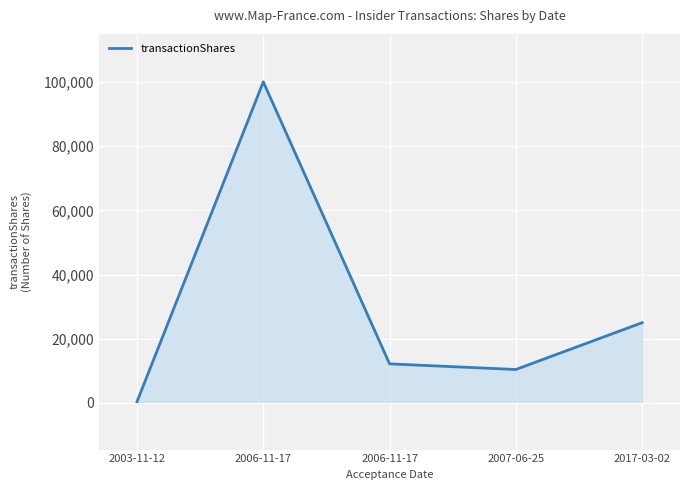

How many distinct data groups are displayed?

1